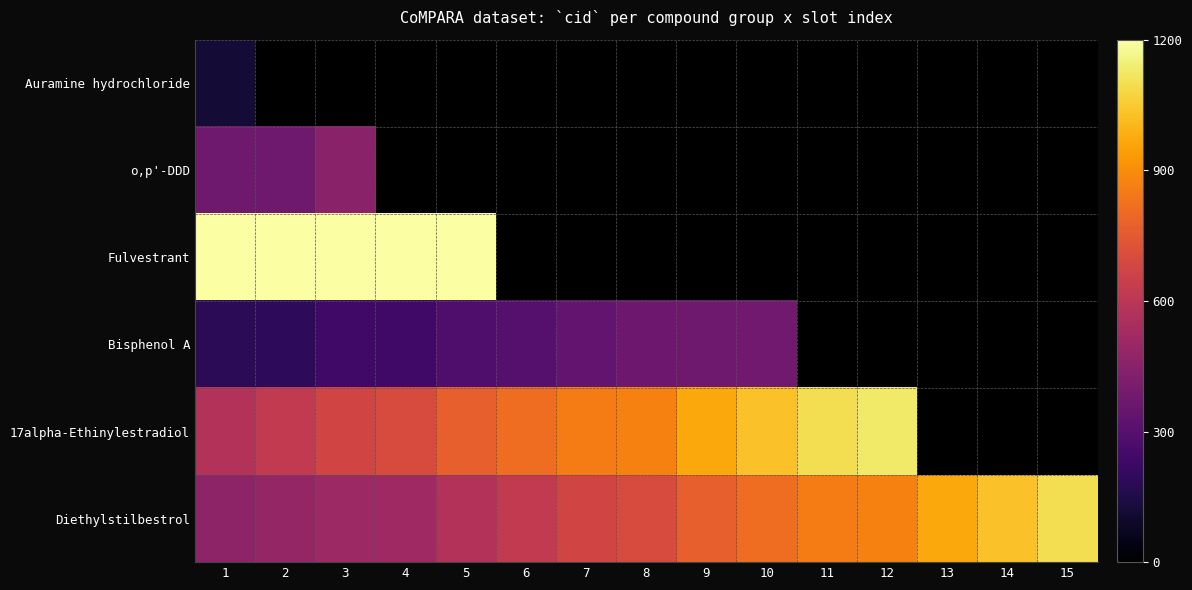

What is the lowest value of the Auramine hydrochloride series?

114.0